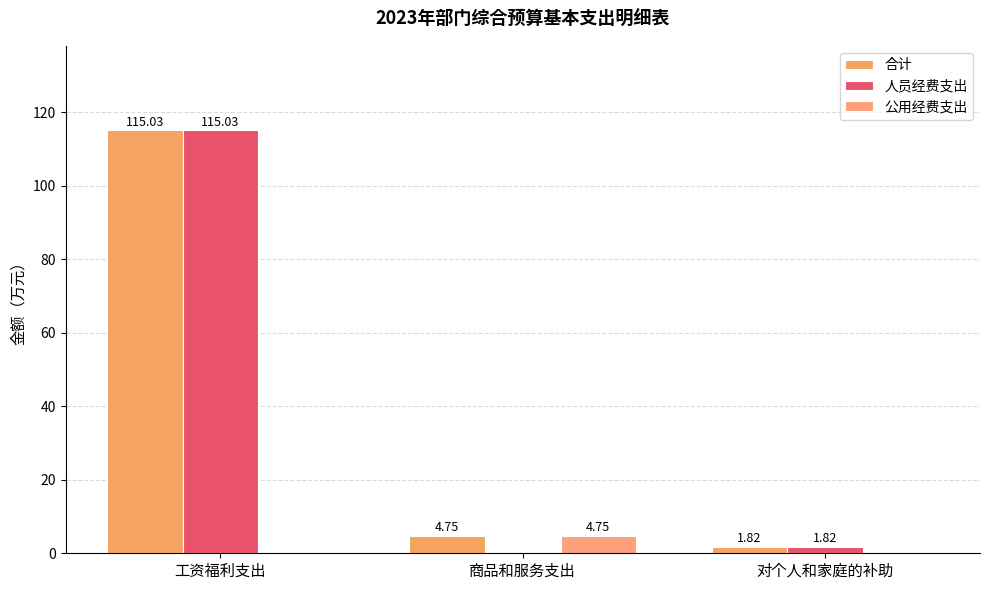

Is the value of 公用经费支出 at 工资福利支出 greater than the value of 合计 at 商品和服务支出?

No